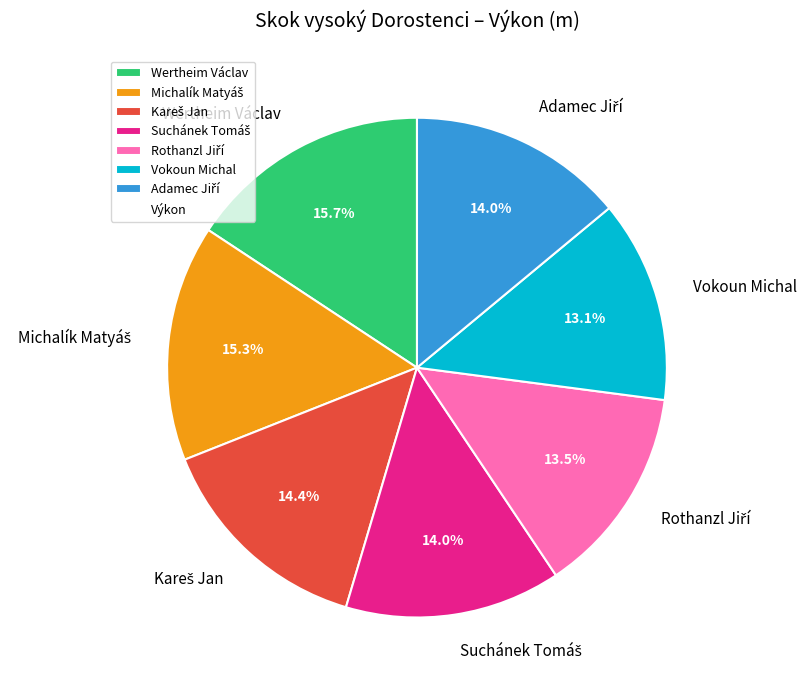

Combined, what portion of the pie is Vokoun Michal and Wertheim Václav?

28.8%